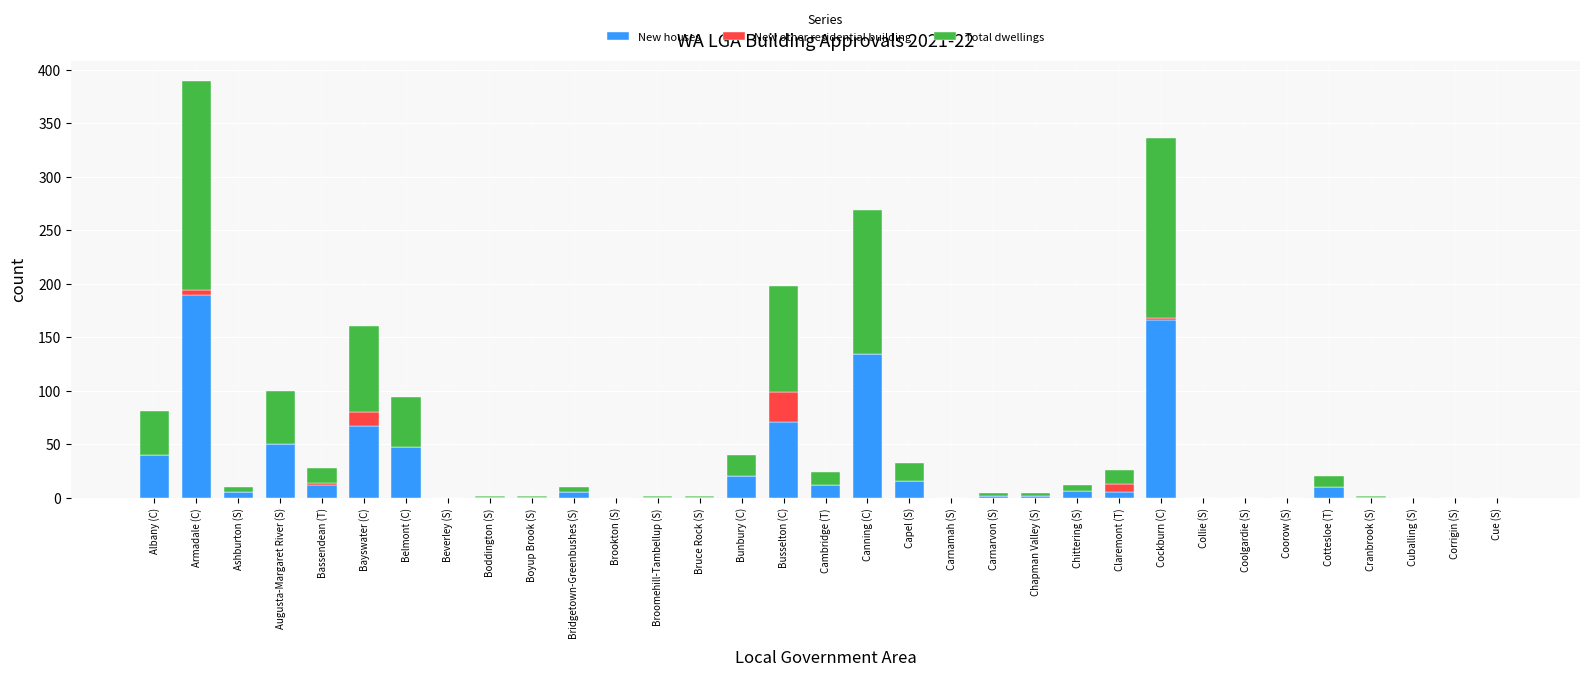

At which category is the sum across all series the highest?

Armadale (C)